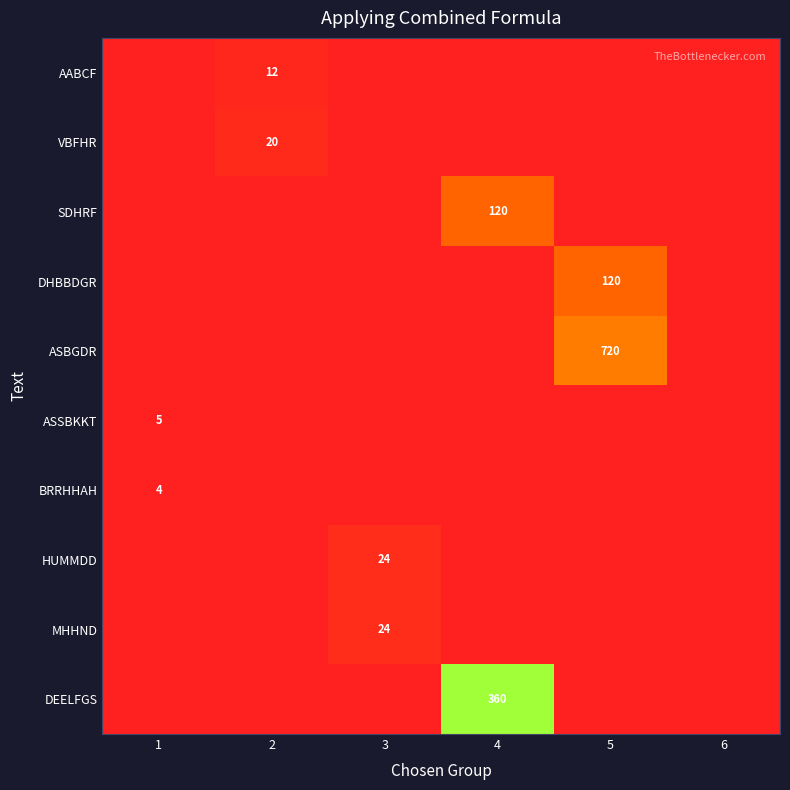

True or false: BRRHHAH has a value of 3 at 1.

False